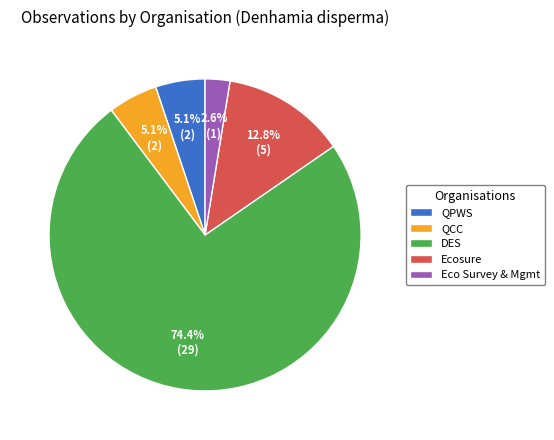

Which category accounts for the majority?

DES